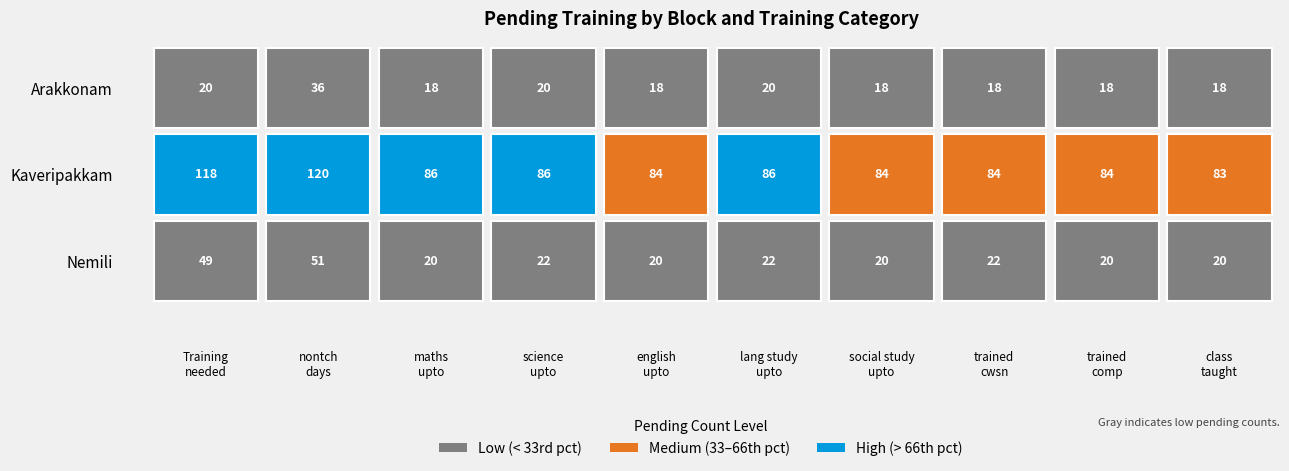

True or false: Nemili has a value of 13 at 8.

False